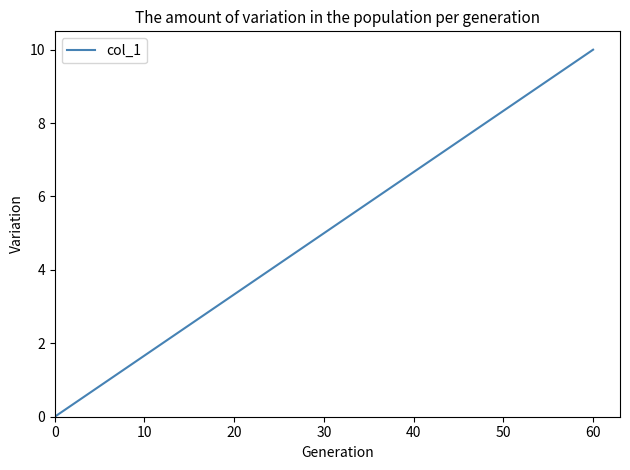

What is the average value?

5